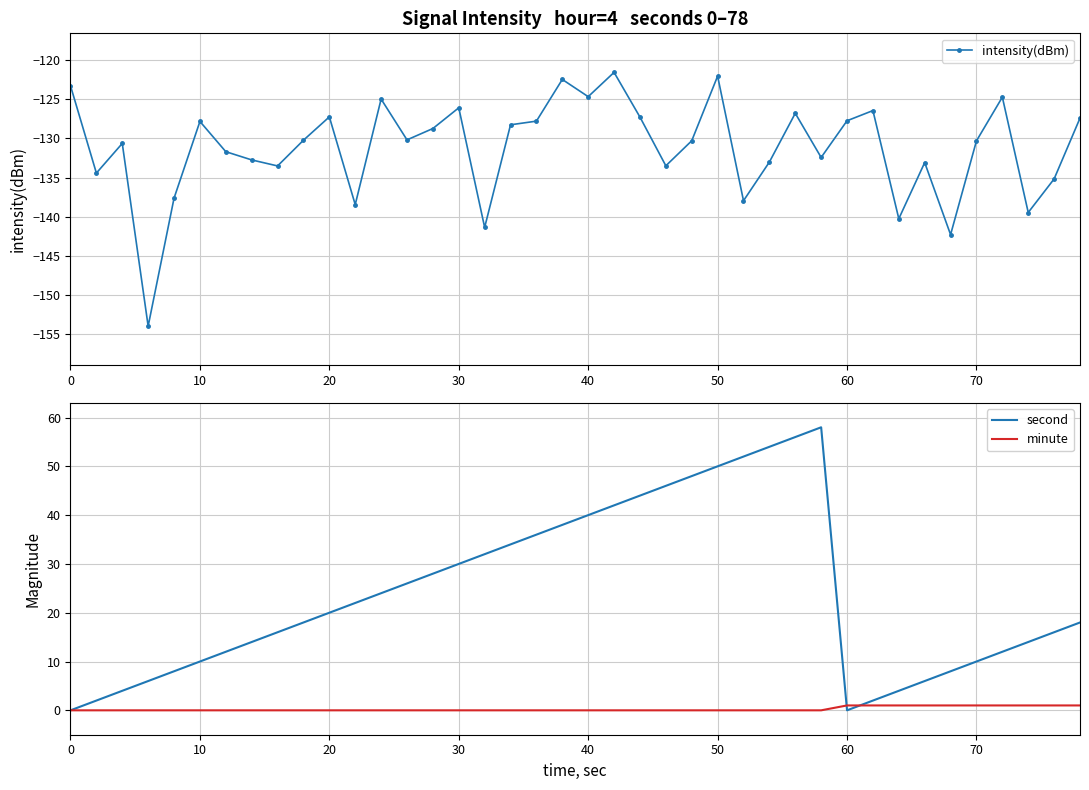

List the series in order of their overall mean, highest first.

second, minute, intensity(dBm)